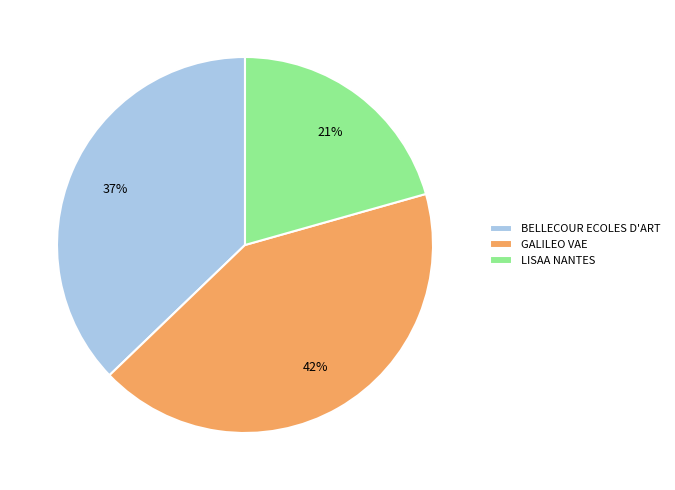

What percentage is the BELLECOUR ECOLES D'ART slice, to the nearest percent?

37%